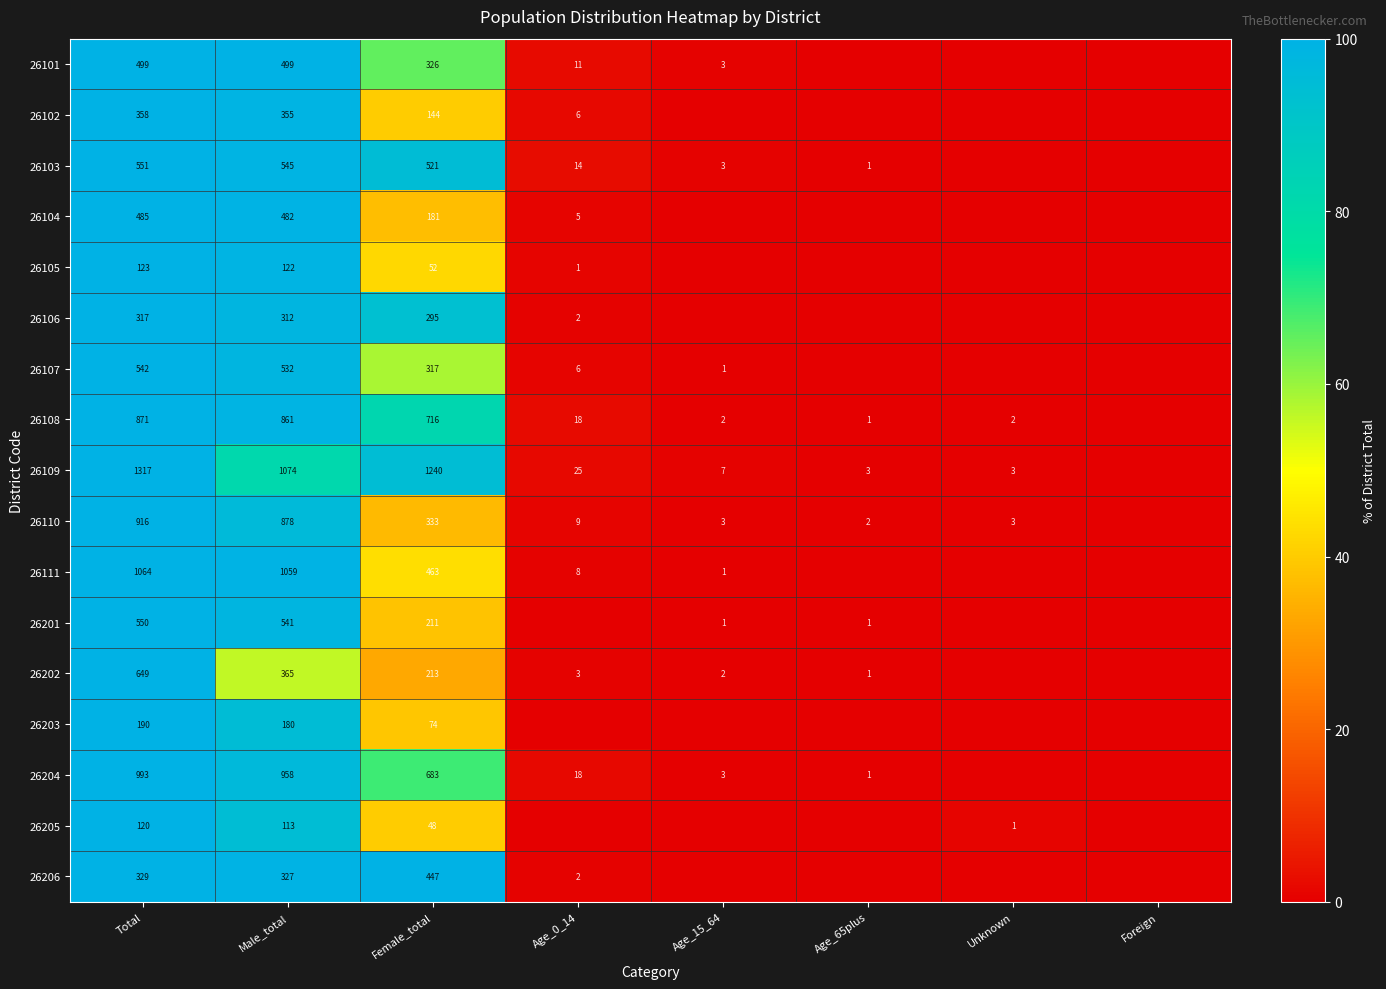

Is it true that 26109 equals 585 at Female_total?

False